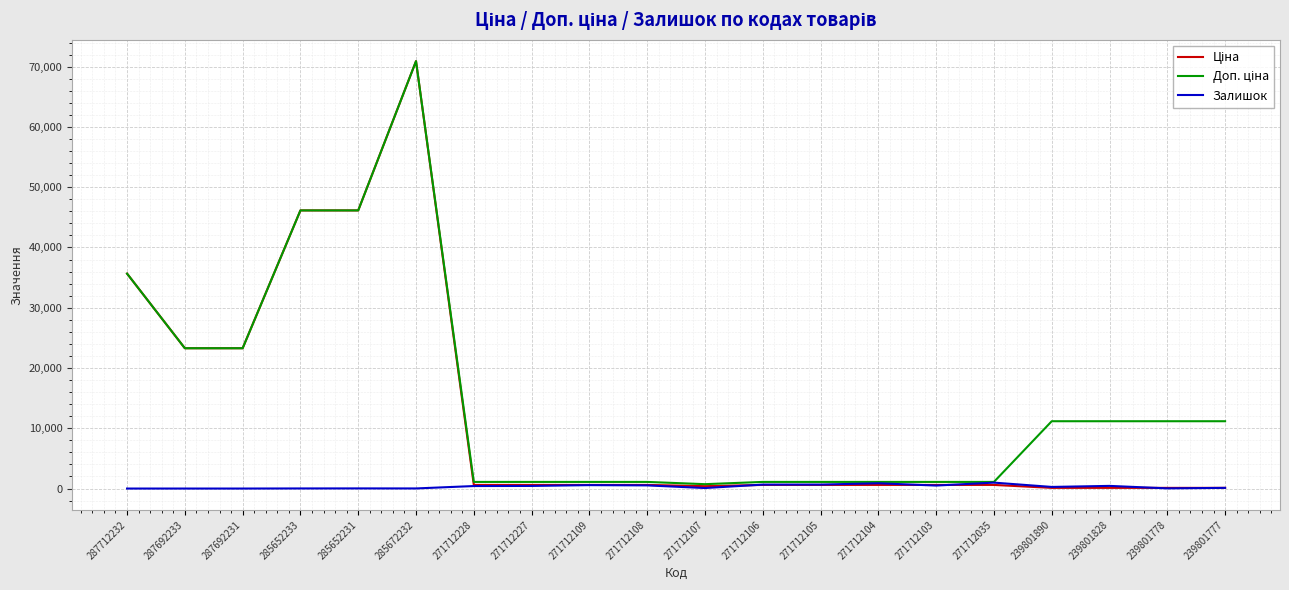

At which category does the chart reach its peak across all series?

285672232